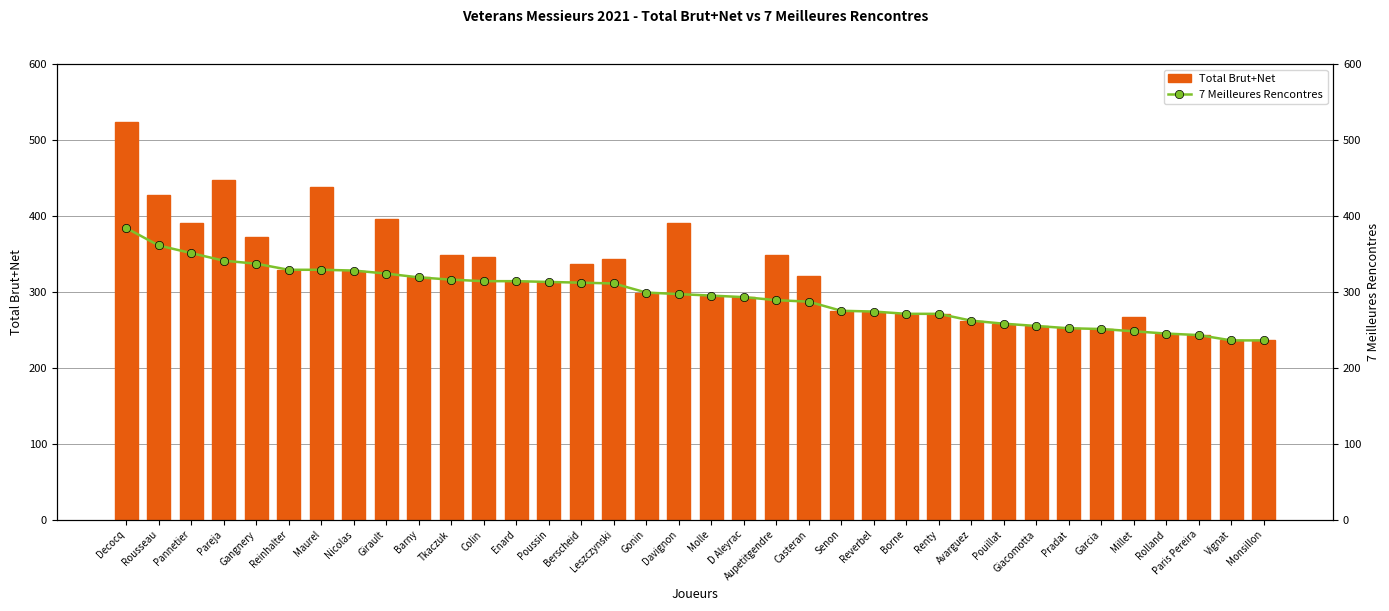

List the series in order of their overall mean, lowest first.

7 Meilleures Rencontres, Total Brut+Net